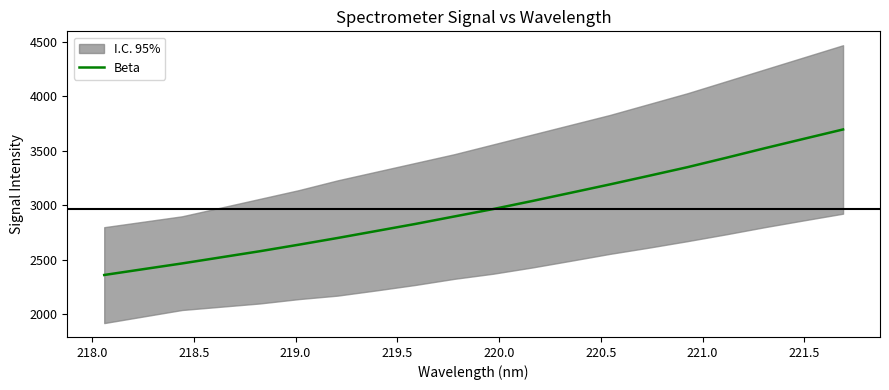

What is the maximum value for Beta?

3697.0